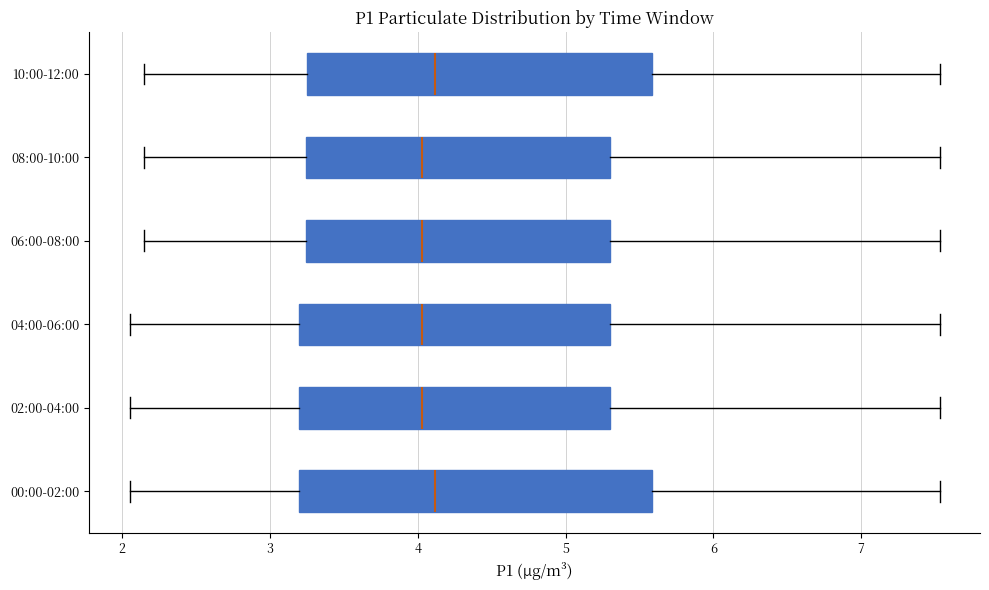

Reading bottom to top, read every box against the x-axis: the position of its median line, the range the box covers, and the ends of its whiskers. The values are not printed on the chart, so give them approximately, as read against the axis.

00:00-02:00: median 4.1, box 3.2 to 5.6, whiskers 2.1 to 7.5
02:00-04:00: median 4.0, box 3.2 to 5.3, whiskers 2.1 to 7.5
04:00-06:00: median 4.0, box 3.2 to 5.3, whiskers 2.1 to 7.5
06:00-08:00: median 4.0, box 3.2 to 5.3, whiskers 2.2 to 7.5
08:00-10:00: median 4.0, box 3.2 to 5.3, whiskers 2.2 to 7.5
10:00-12:00: median 4.1, box 3.3 to 5.6, whiskers 2.2 to 7.5